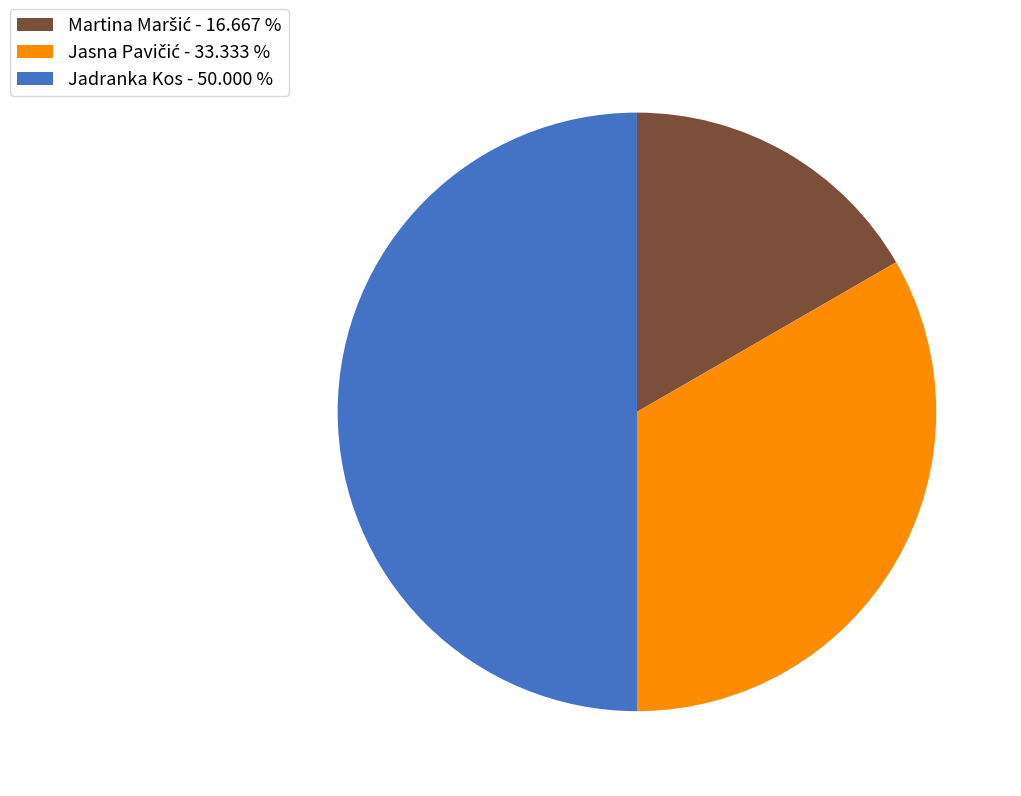

Count the number of slices in the pie.

3